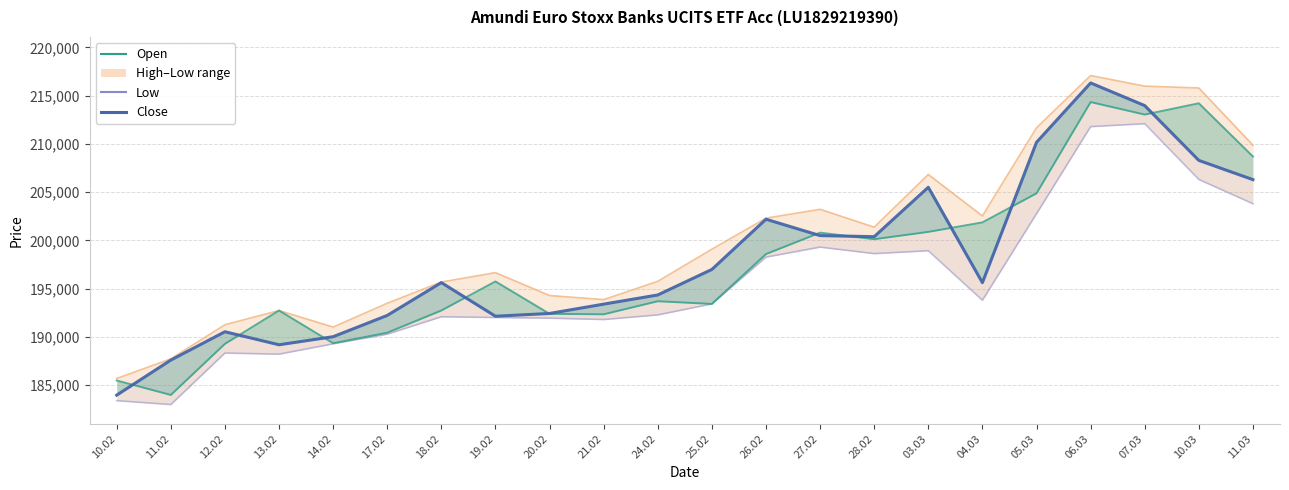

What is the sum of all Low values?

4301460